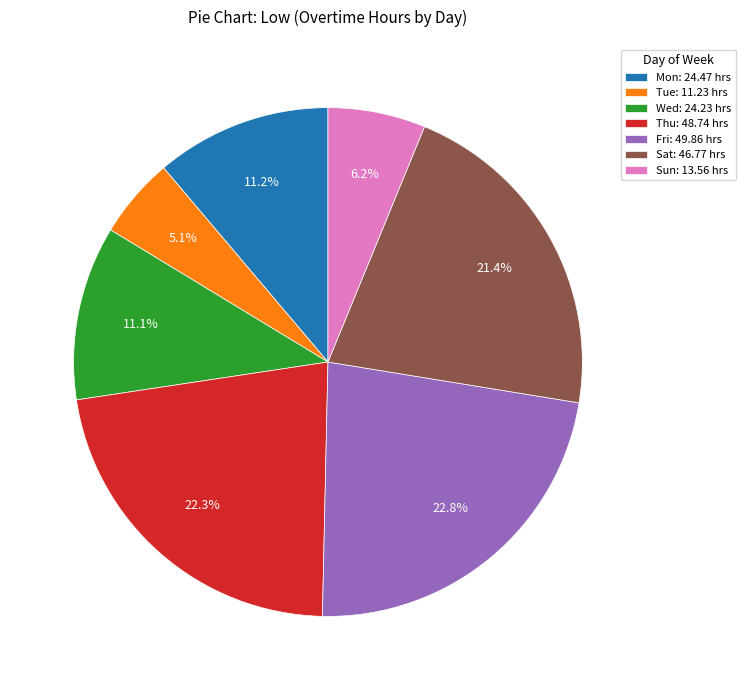

Is there a majority slice in this chart?

No